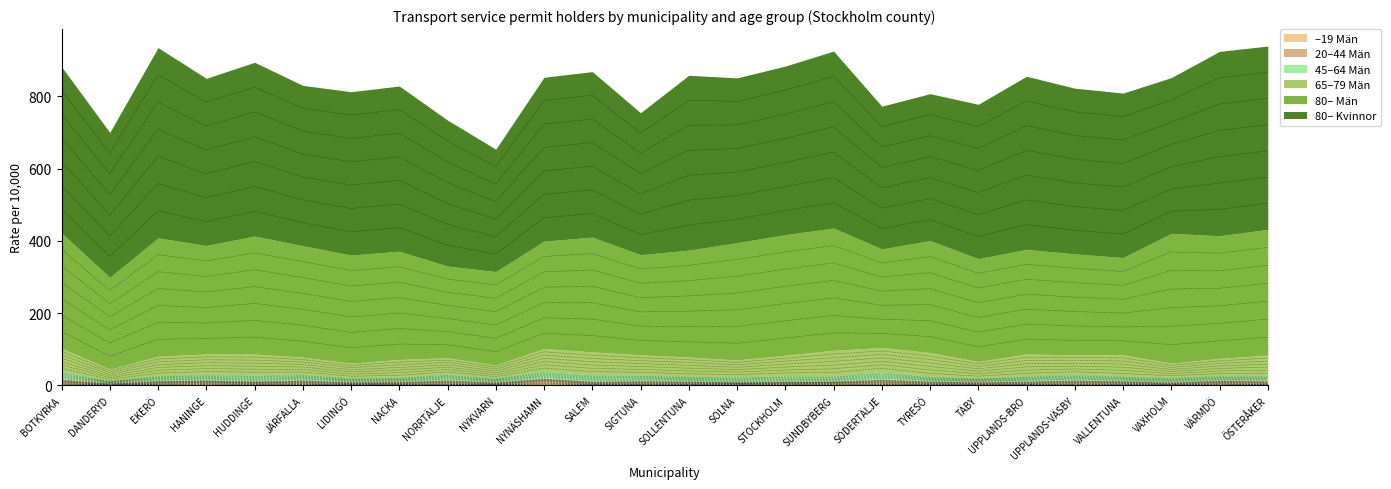

What is the difference between the 45–64 Män values at HANINGE and SALEM?

2.0